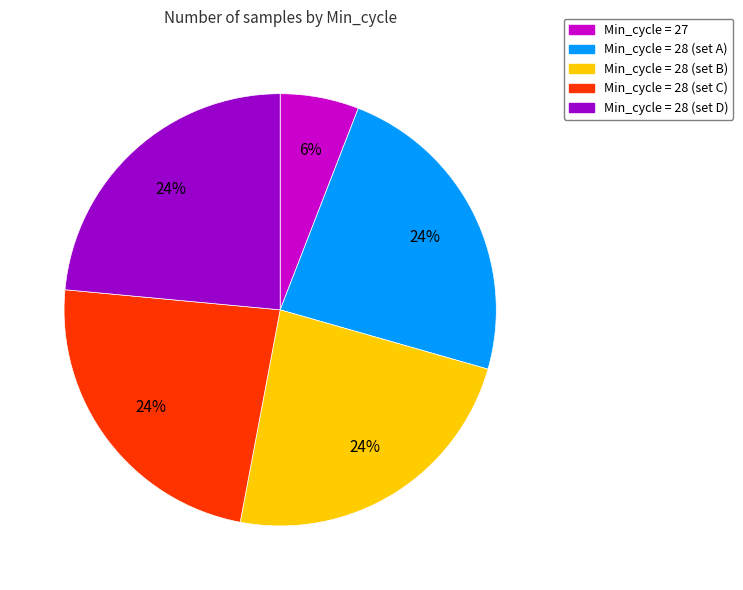

To the nearest percent, what is the average slice percentage?

20%